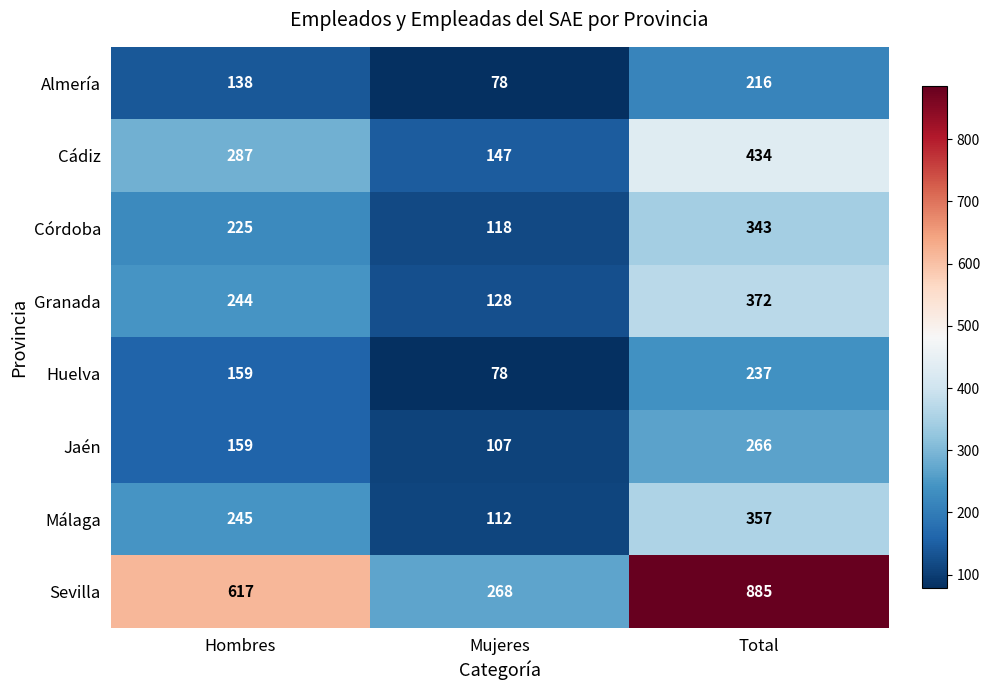

What is the difference between the Málaga values at Total and Hombres?

112